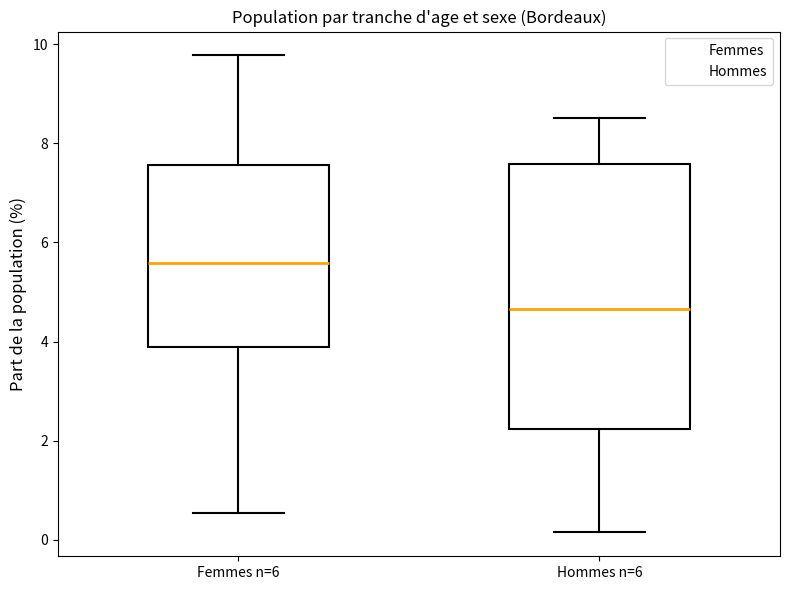

Reading left to right, transcribe this box plot: for each box, give where its median line is, the range the box spans, and where its two whiskers end, as read against the y-axis. The values are not printed on the chart, so give them approximately, as read against the axis.

Femmes n=6: median 5.6, box 3.8 to 7.6, whiskers 0.6 to 9.8
Hommes n=6: median 4.6, box 2.2 to 7.6, whiskers 0.2 to 8.6